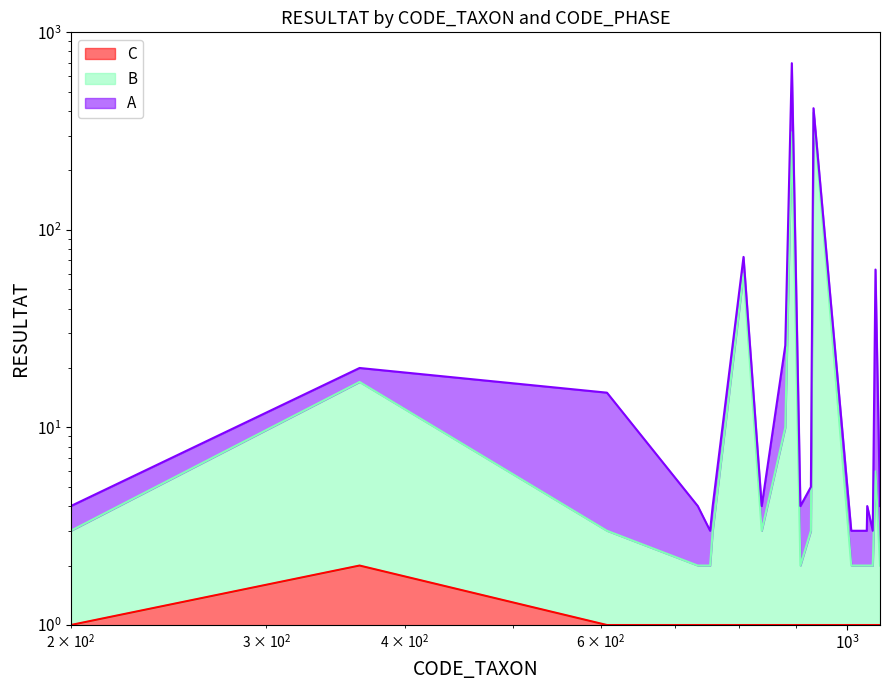

The C series shows 1 at 1042. True or false?

True